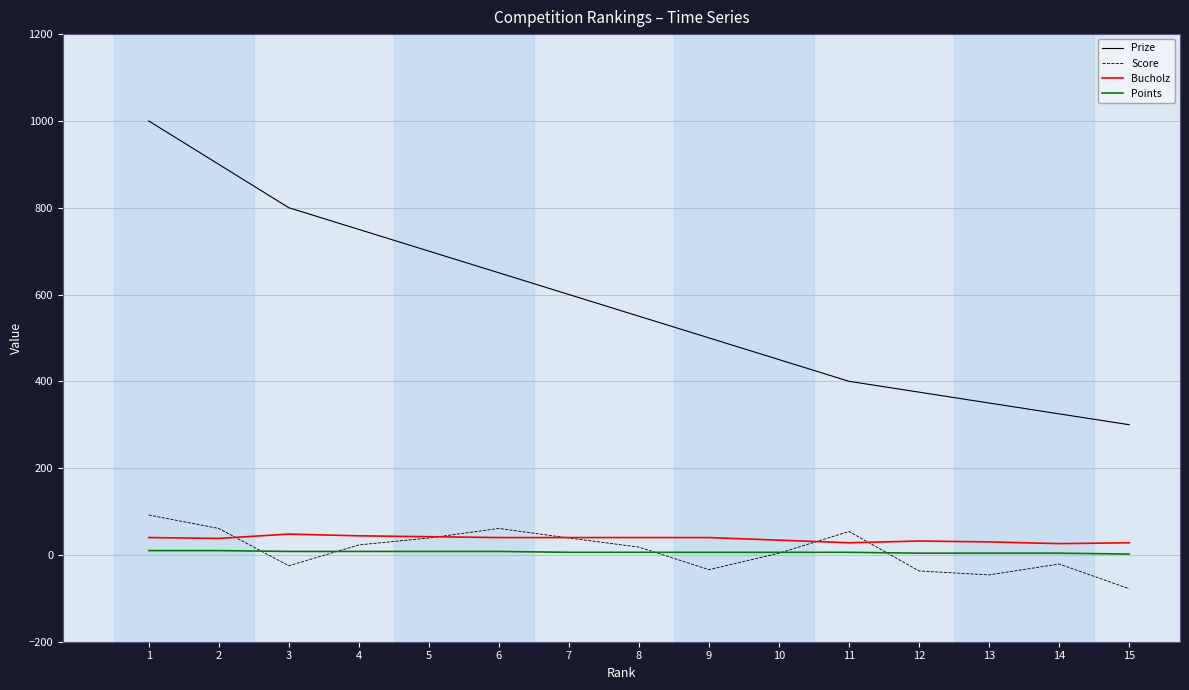

At which category is the sum across all series the highest?

1